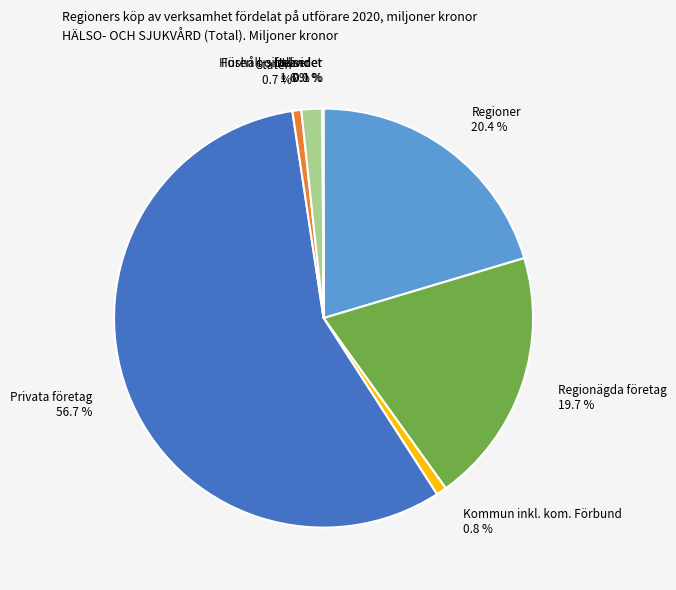

Between Kommun inkl. kom. Förbund 0.8 % and Fören o siftelser 1.6 %, which is larger?

Fören o siftelser 1.6 %